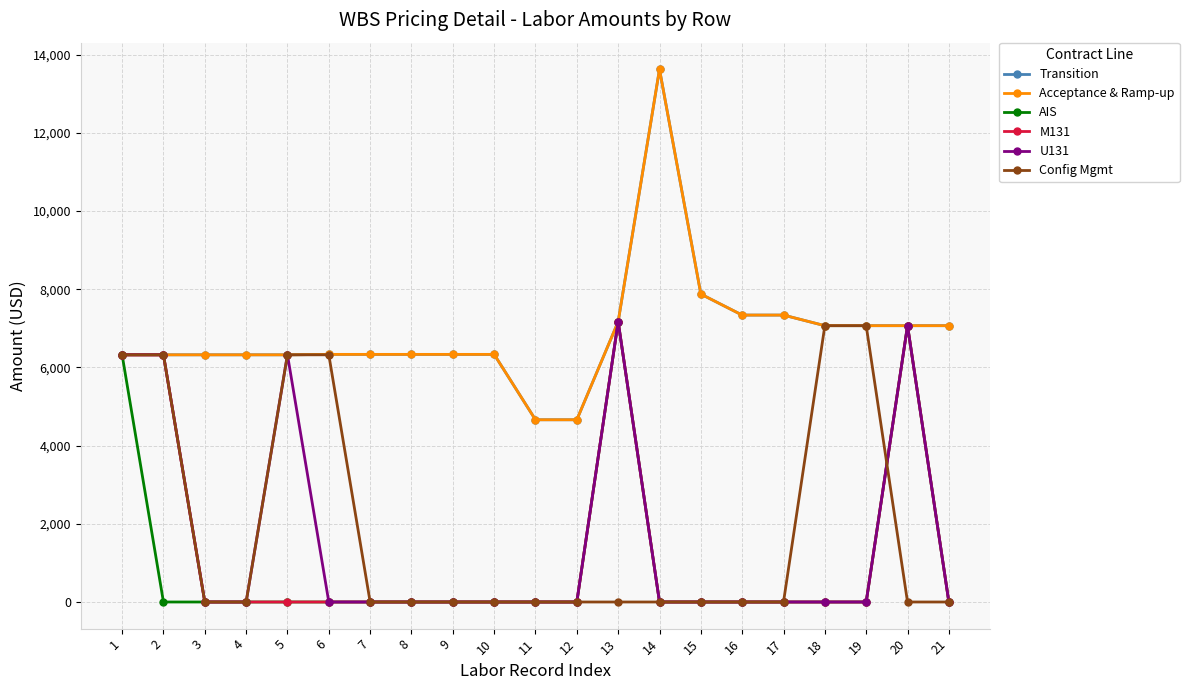

Is this an area chart (filled region under the line)?

No